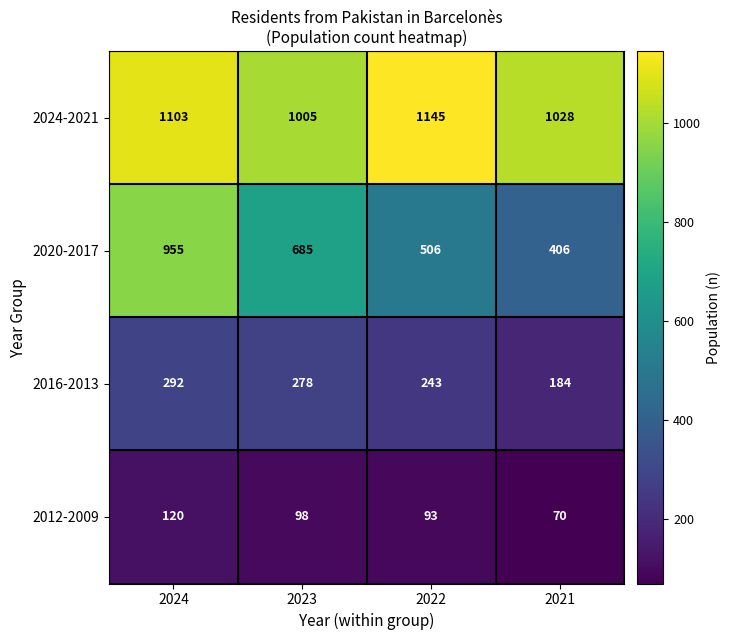

Is it true that 2016-2013 equals 278 at 2023?

True